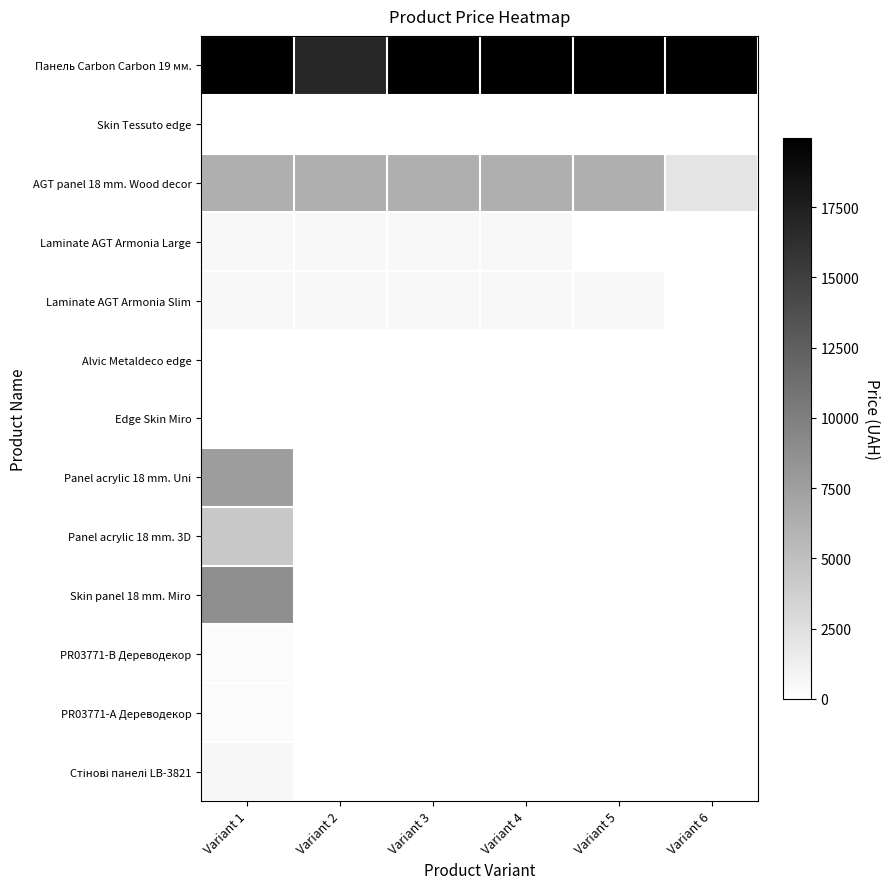

At which category is the sum across all series the highest?

Variant 1